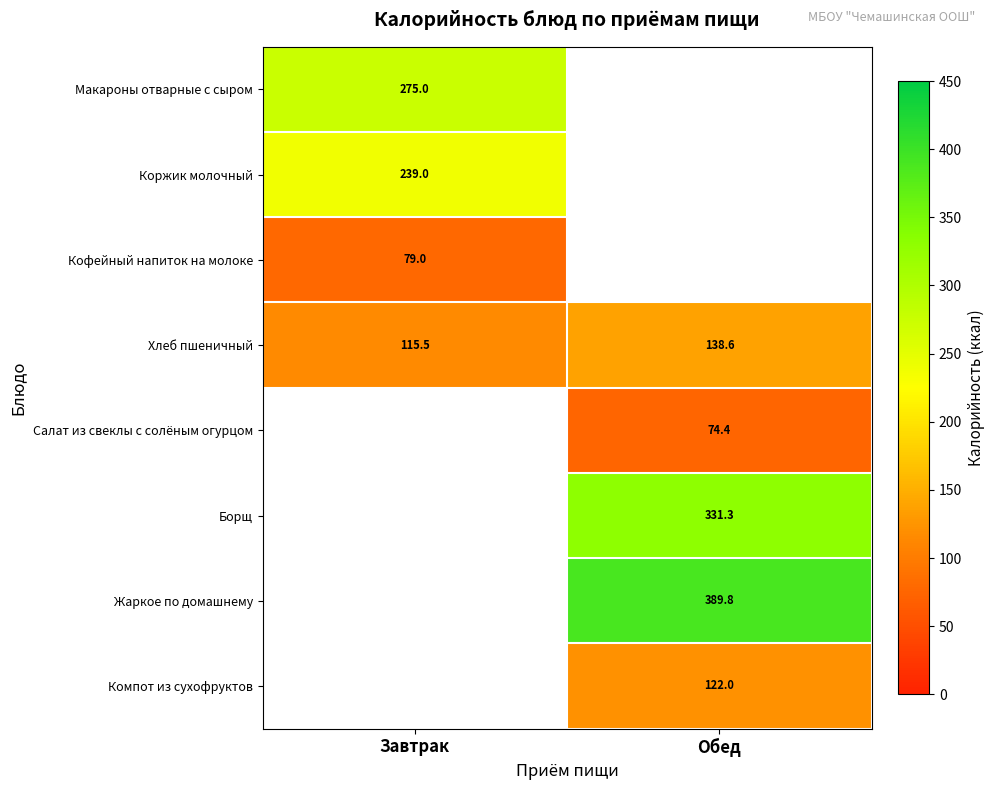

What is the difference between the Хлеб пшеничный values at Обед and Завтрак?

23.1